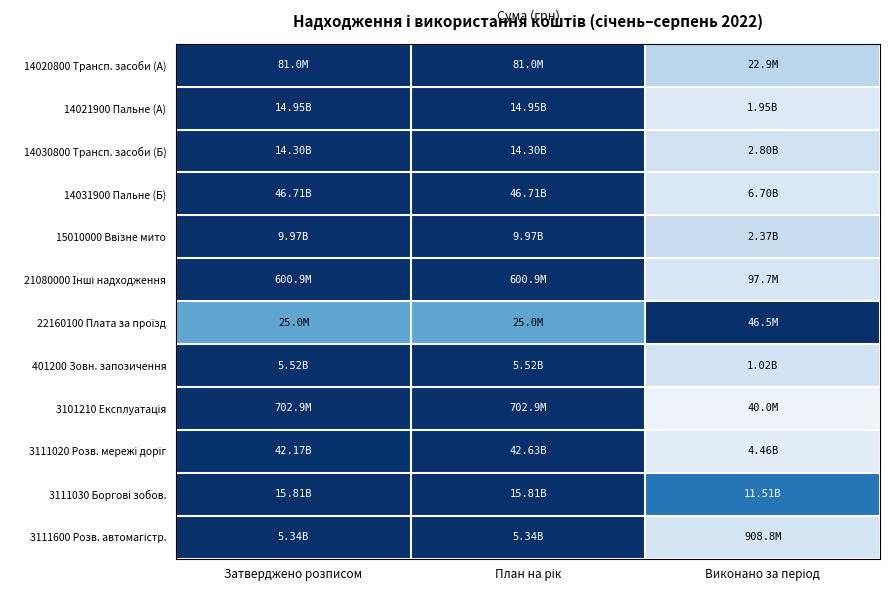

What is the greatest value displayed?

1.0